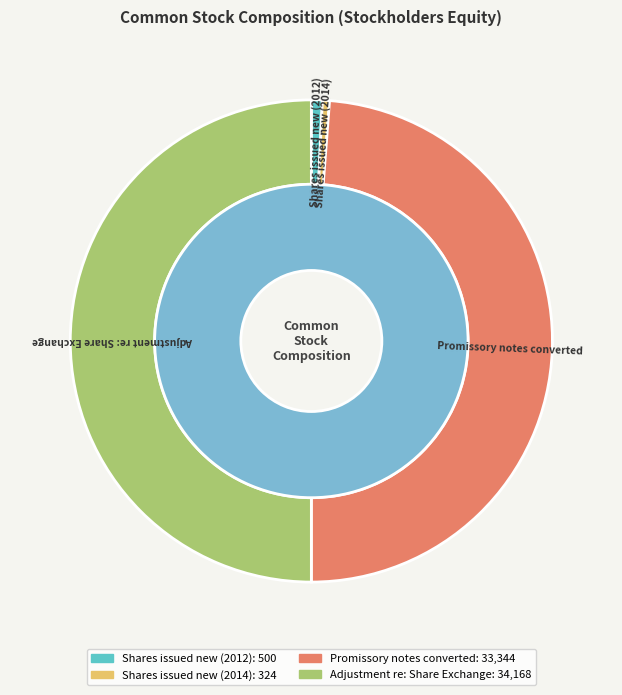

Which has a higher value, Shares issued new (2012) or Shares issued new (2014)?

Shares issued new (2012)